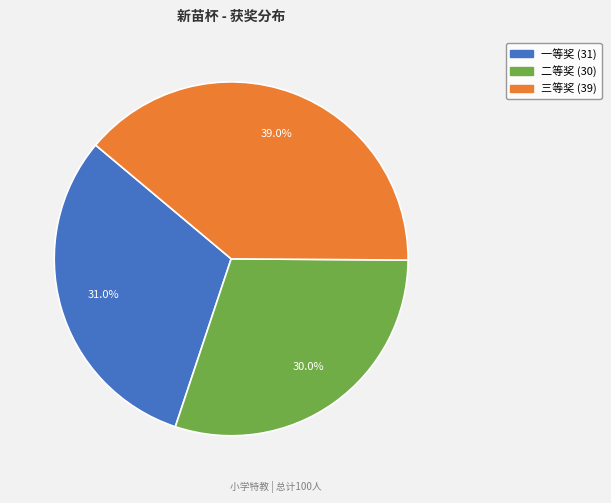

To the nearest percent, what portion does 三等奖 represent?

39%